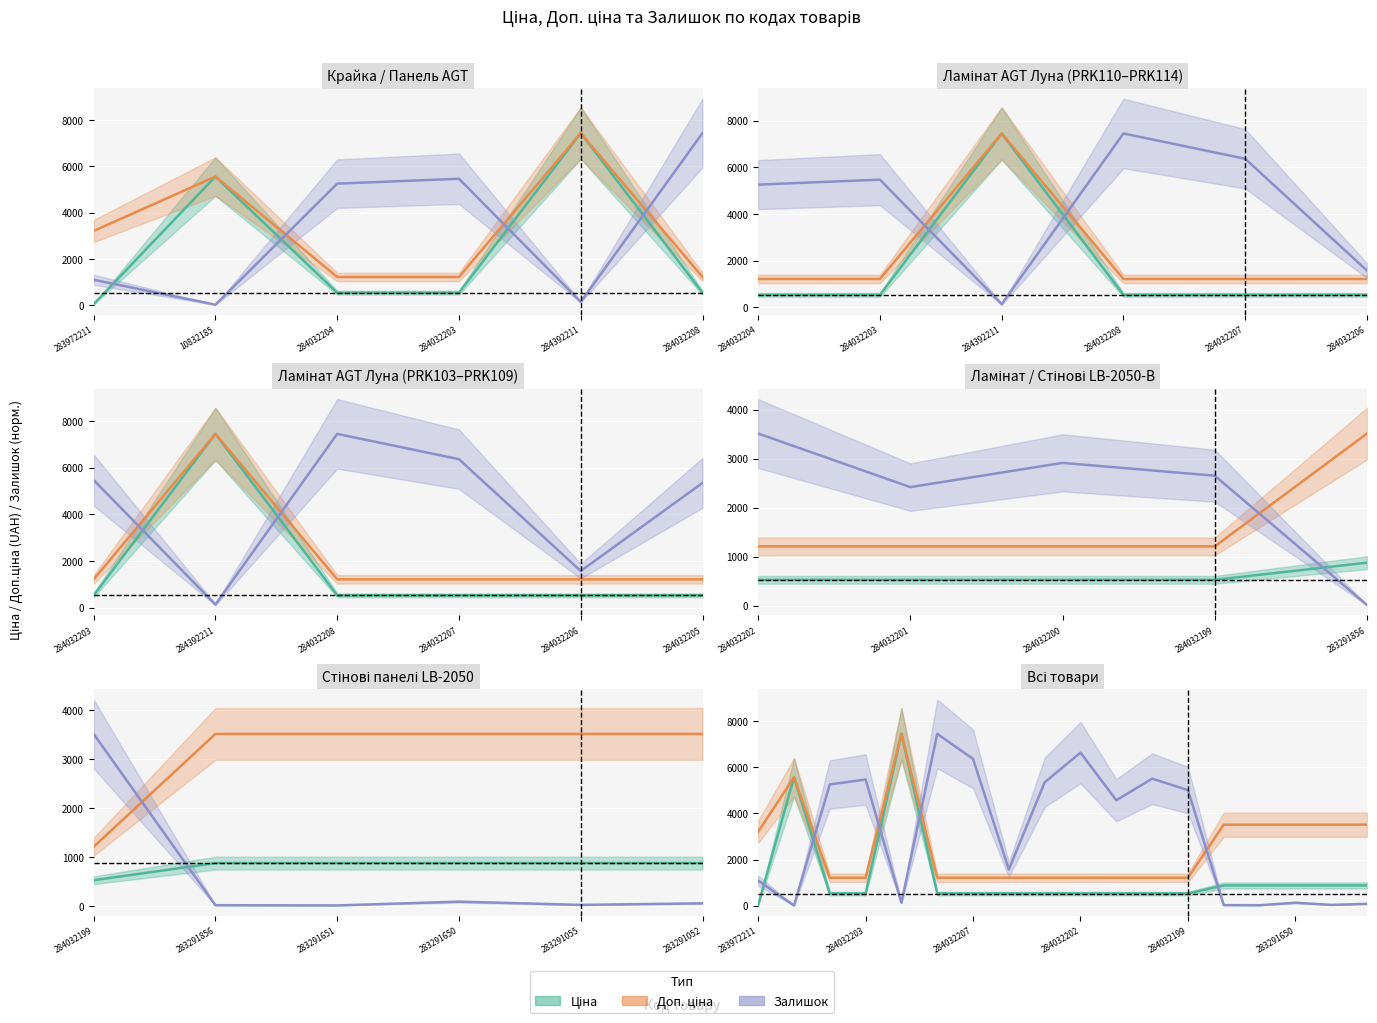

What is the highest value of the Залишок series?

7444.6